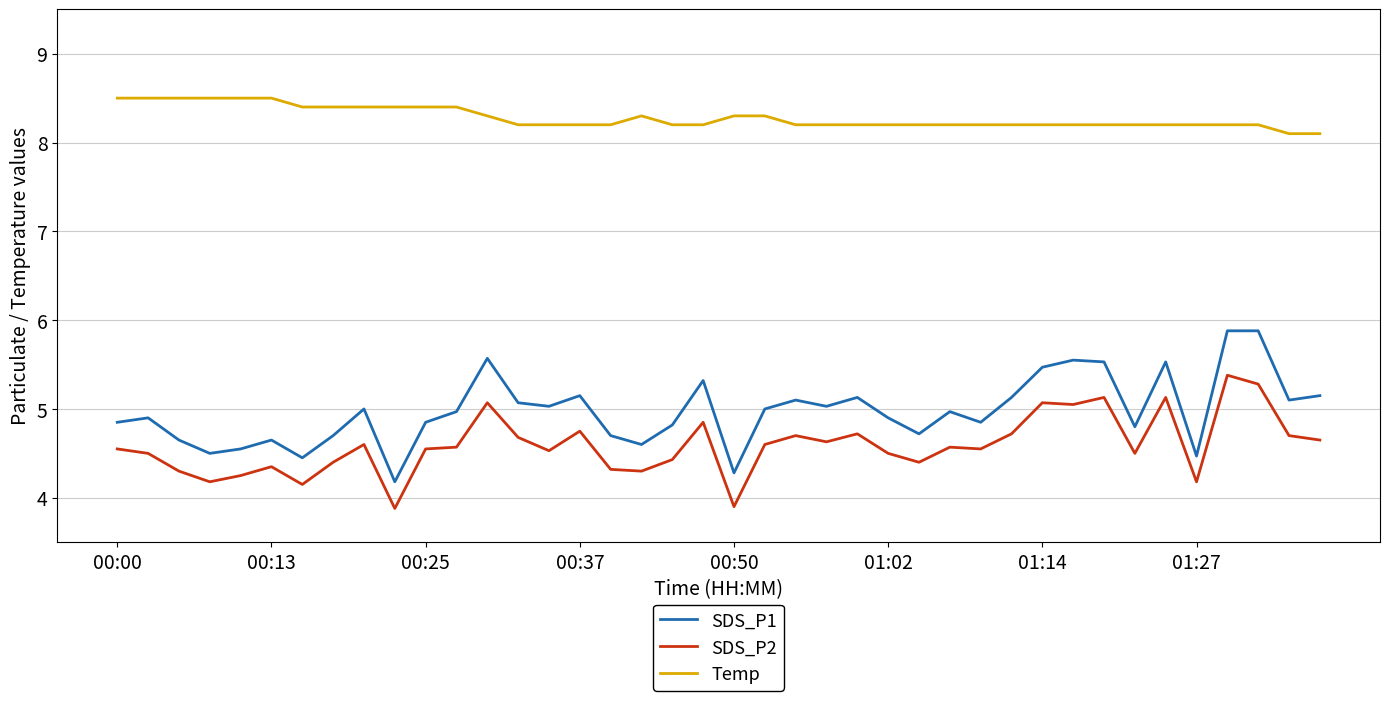

True or false: SDS_P2 and Temp cross at least once.

False